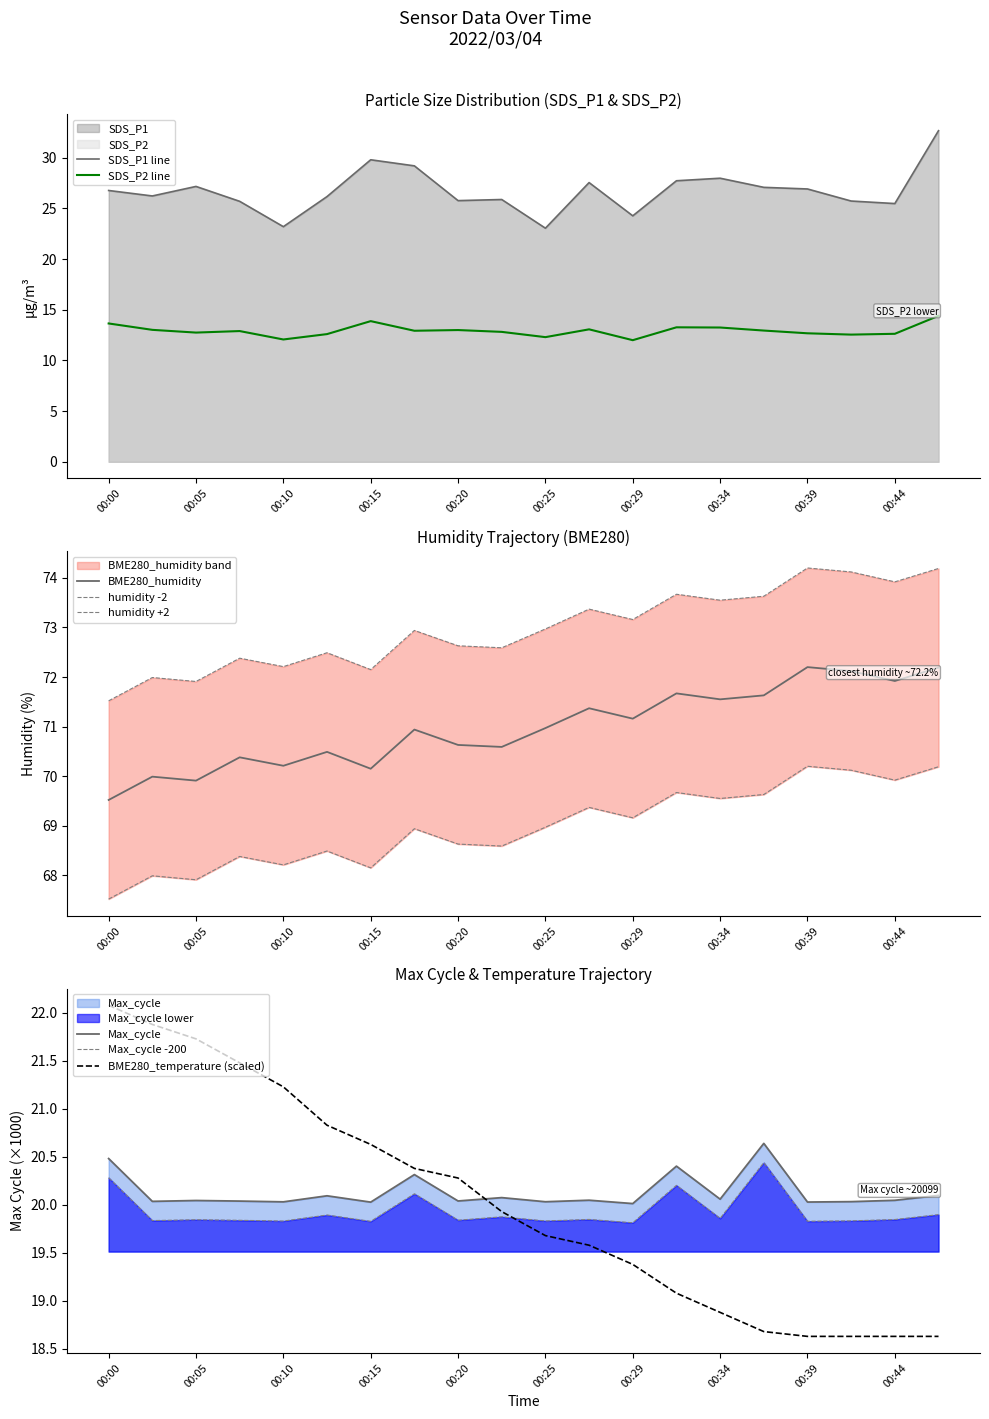

Reading left to right, extract all data points from this chart.

SDS_P1: 00:00=26.8	00:02=26.2	00:05=27.2	00:07=25.7	00:10=23.2	00:12=26.2	00:15=29.8	00:17=29.2	00:20=25.8	00:22=25.9	00:25=23.1	00:27=27.6	00:29=24.3	00:32=27.7	00:34=28.0	00:37=27.1	00:39=26.9	00:42=25.7	00:44=25.5	00:47=32.7
SDS_P2: 00:00=13.7	00:02=13.0	00:05=12.8	00:07=12.9	00:10=12.1	00:12=12.6	00:15=13.9	00:17=12.9	00:20=13.0	00:22=12.8	00:25=12.3	00:27=13.1	00:29=12.0	00:32=13.3	00:34=13.2	00:37=12.9	00:39=12.7	00:42=12.6	00:44=12.6	00:47=14.4
BME280_humidity: 00:00=69.5	00:02=70.0	00:05=69.9	00:07=70.4	00:10=70.2	00:12=70.5	00:15=70.2	00:17=70.9	00:20=70.6	00:22=70.6	00:25=71.0	00:27=71.4	00:29=71.2	00:32=71.7	00:34=71.5	00:37=71.6	00:39=72.2	00:42=72.1	00:44=71.9	00:47=72.2
BME280_temperature: 00:00=22.1	00:02=21.9	00:05=21.7	00:07=21.5	00:10=21.2	00:12=20.8	00:15=20.6	00:17=20.4	00:20=20.3	00:22=19.9	00:25=19.7	00:27=19.6	00:29=19.4	00:32=19.1	00:34=18.9	00:37=18.7	00:39=18.6	00:42=18.6	00:44=18.6	00:47=18.6
Max_cycle: 00:00=20.5	00:02=20.0	00:05=20.0	00:07=20.0	00:10=20.0	00:12=20.1	00:15=20.0	00:17=20.3	00:20=20.0	00:22=20.1	00:25=20.0	00:27=20.0	00:29=20.0	00:32=20.4	00:34=20.1	00:37=20.6	00:39=20.0	00:42=20.0	00:44=20.0	00:47=20.1